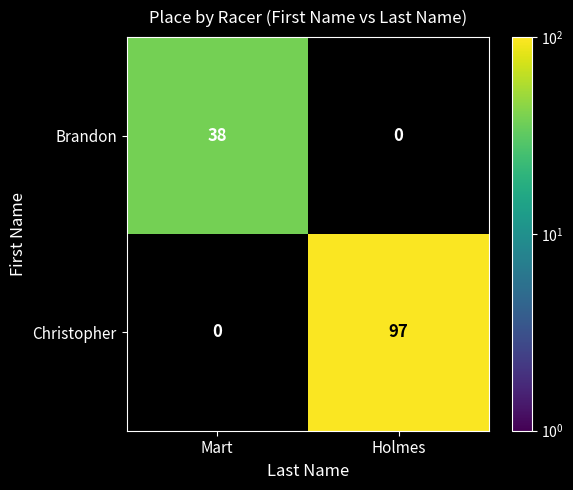

Which category has the highest value in the Christopher series?

Holmes